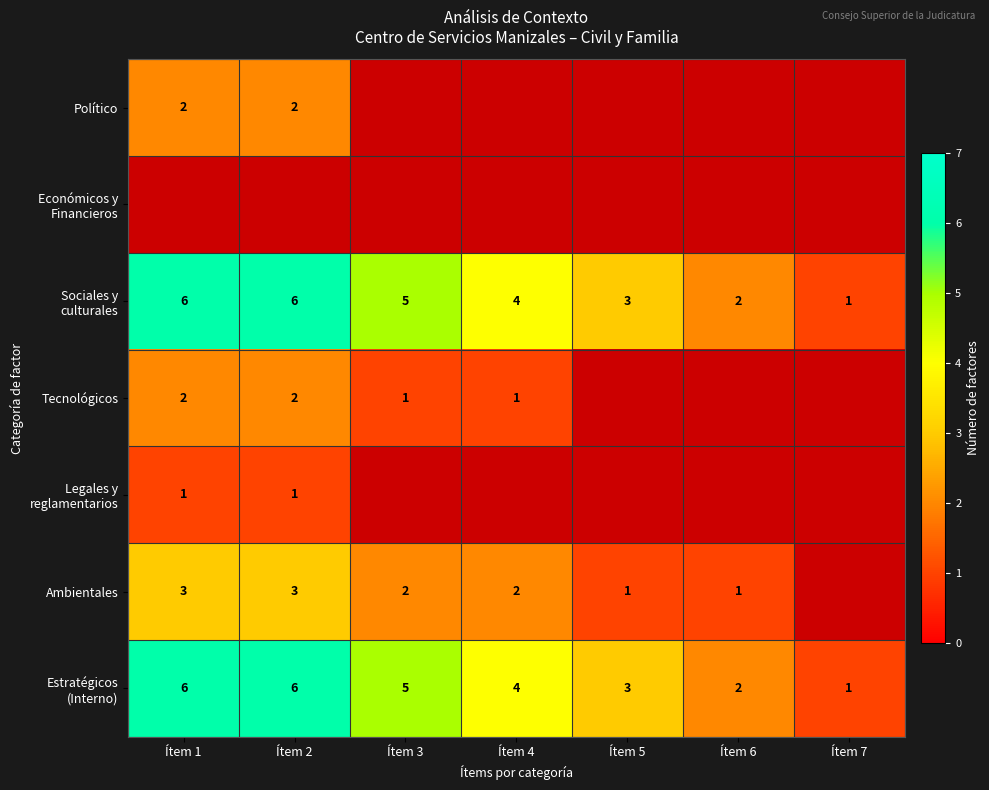

The value of Tecnológicos at Ítem 2 is 1. True or false?

False